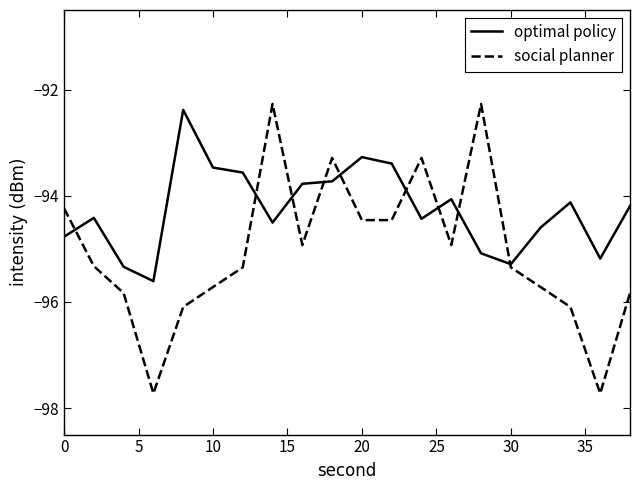

Rank the series by their average value, from highest to lowest.

optimal policy, social planner